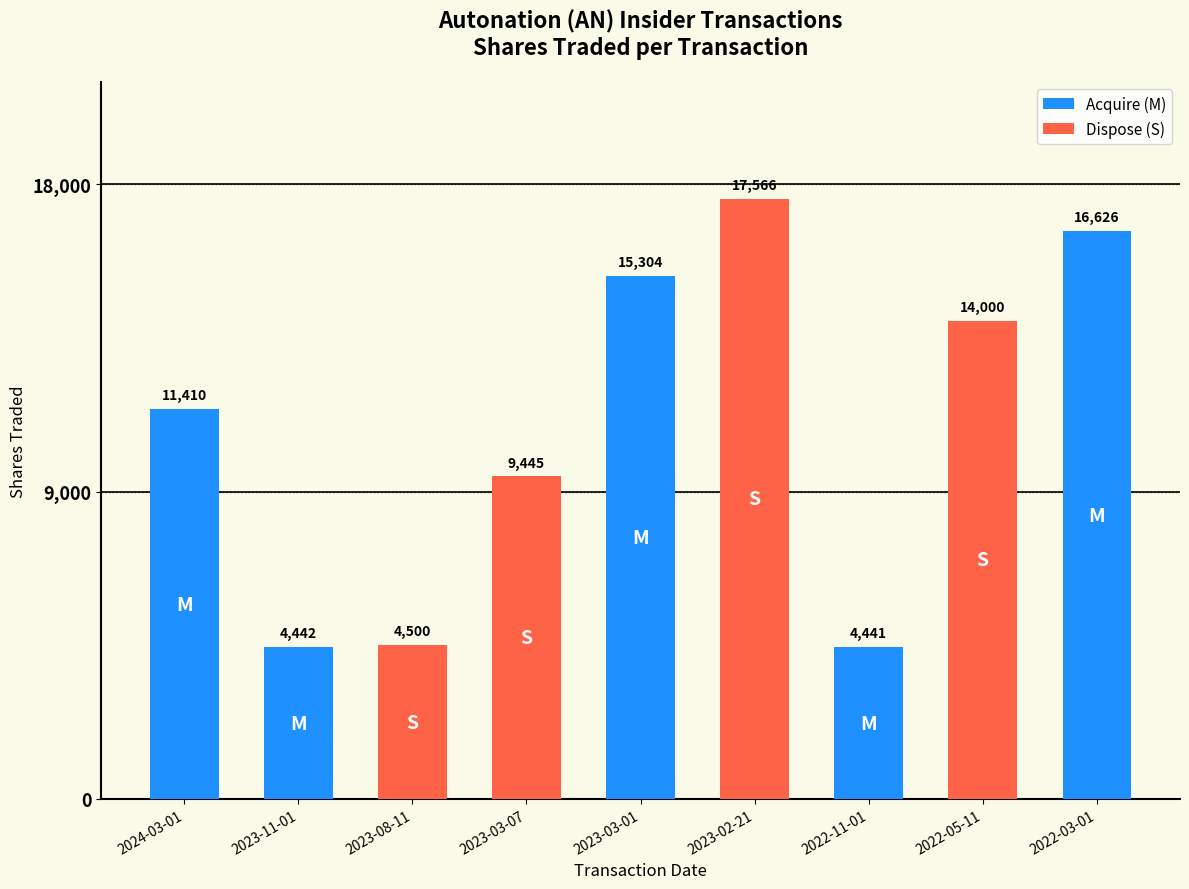

Rank the categories by Dispose (S) value from lowest to highest.

2024-03-01, 2023-11-01, 2023-03-01, 2022-11-01, 2022-03-01, 2023-08-11, 2023-03-07, 2022-05-11, 2023-02-21